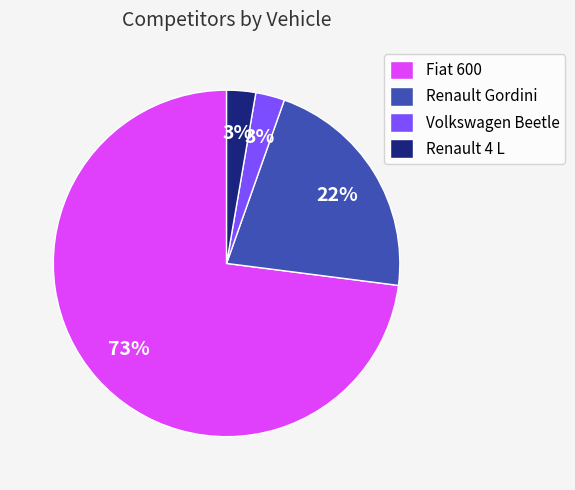

Is there a majority slice in this chart?

Yes